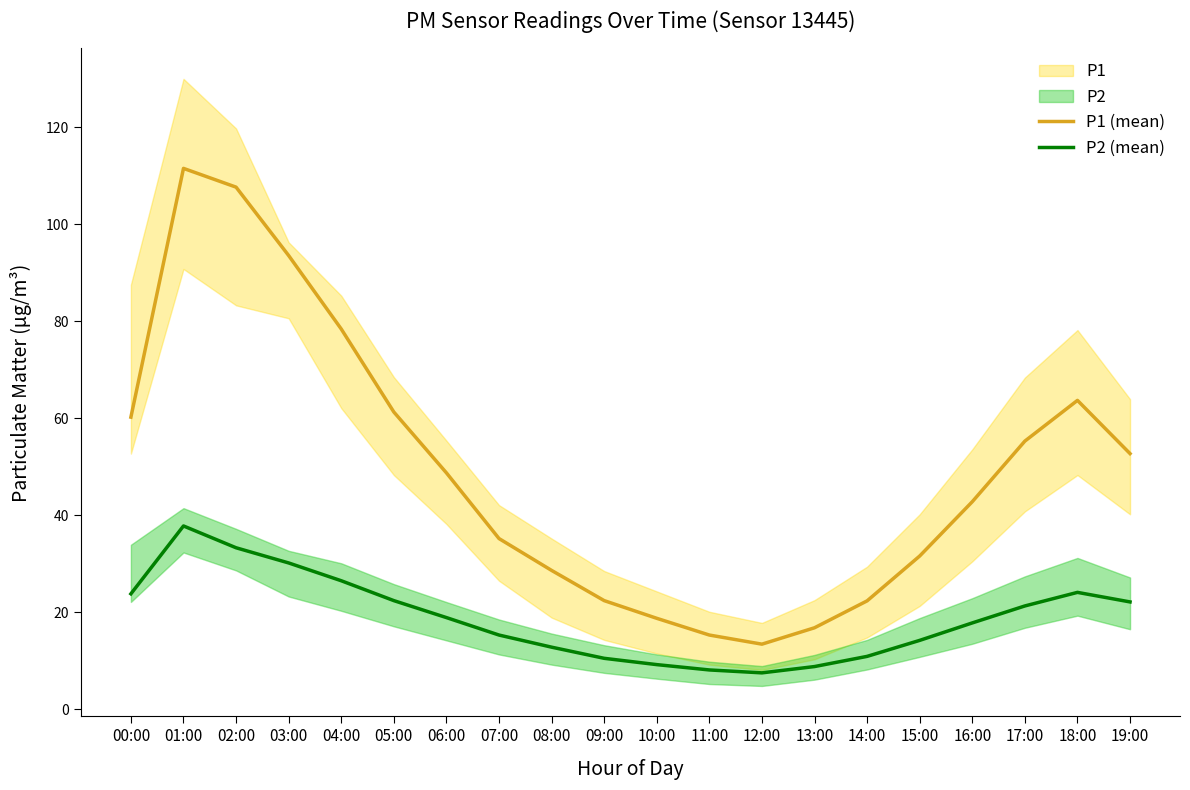

Reading left to right, transcribe all the data shown in this chart.

P1: 60.2	111.5	107.7	93.6	78.4	61.3	48.8	35.2	28.6	22.4	18.8	15.3	13.4	16.8	22.4	31.6	42.8	55.3	63.7	52.7
P2: 23.8	37.8	33.3	30.2	26.5	22.4	18.9	15.3	12.8	10.5	9.2	8.1	7.5	8.8	10.9	14.2	17.8	21.3	24.1	22.1